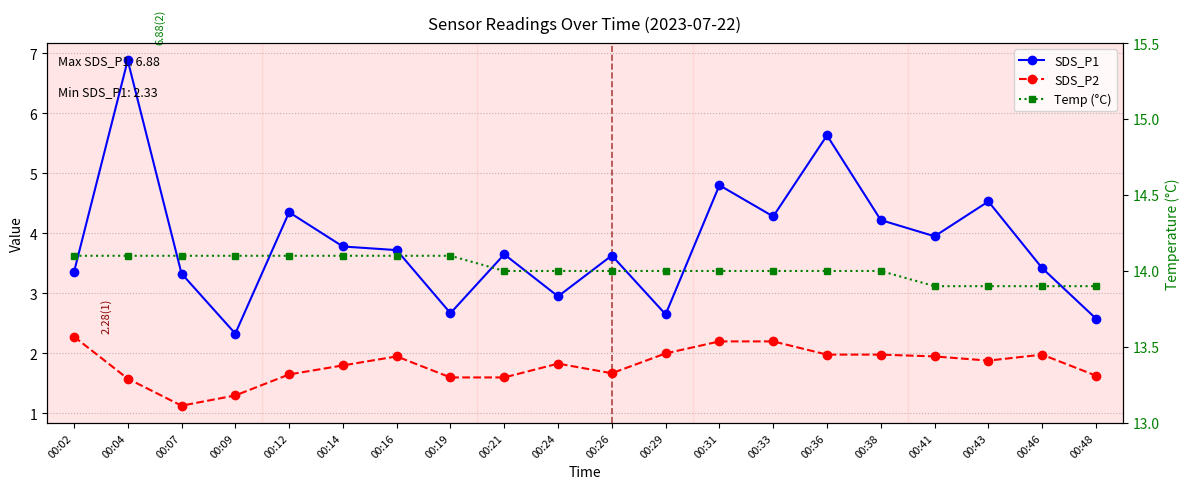

What is the sum of all SDS_P2 values?

36.2